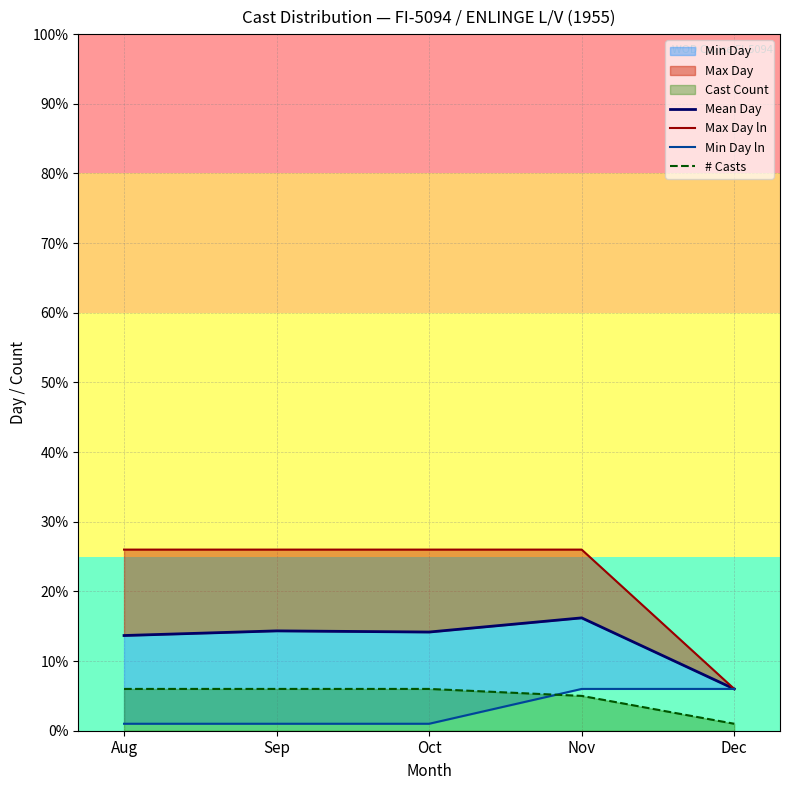

Which series has the widest spread of values?

Max Day ln